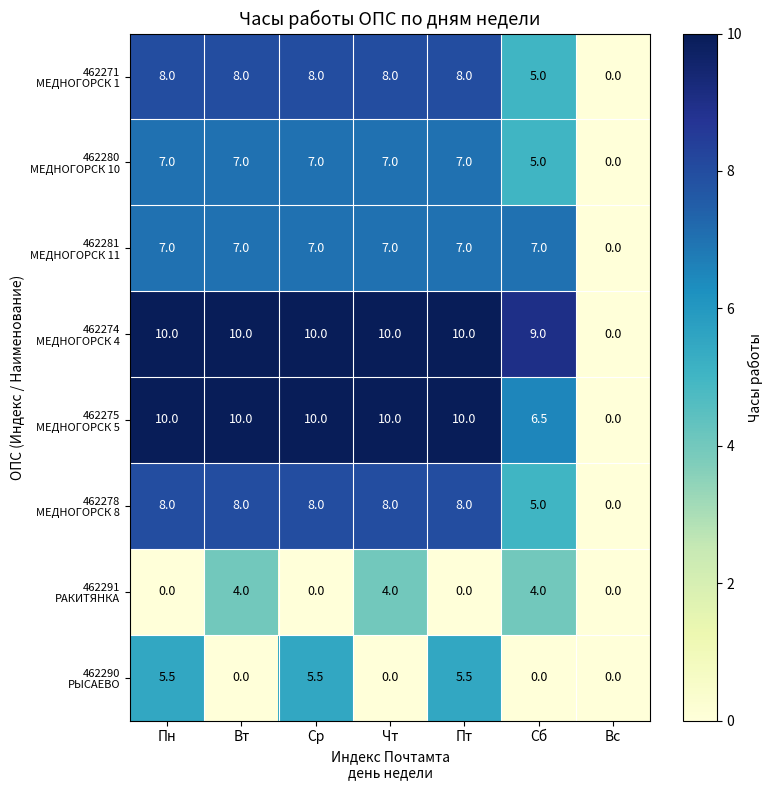

What is the difference between the highest and lowest values at Пн?

10.0